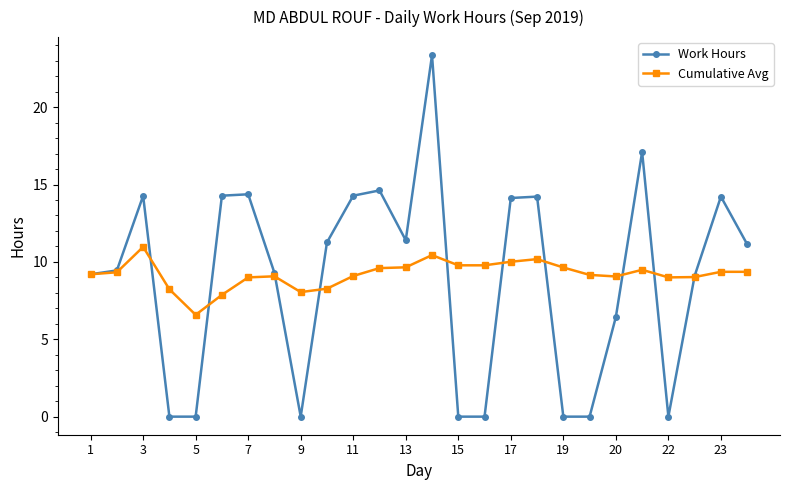

What is the average value of the Cumulative Avg series?

9.2